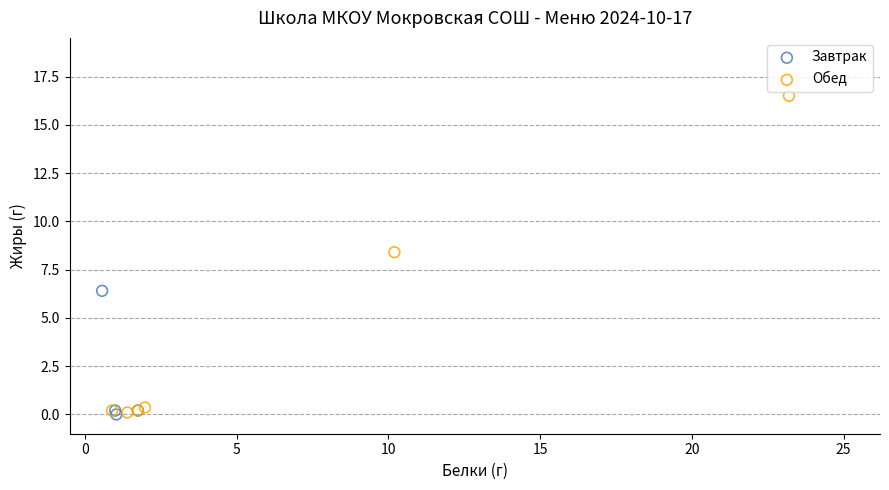

Which series has the widest spread of Y values?

Обед